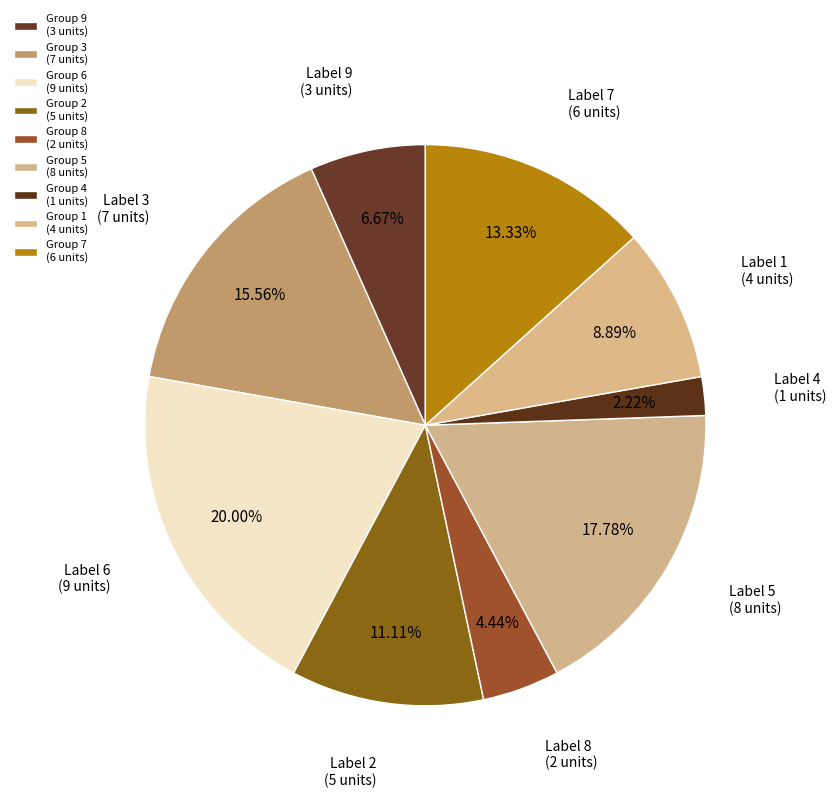

How many segments does this pie chart have?

9